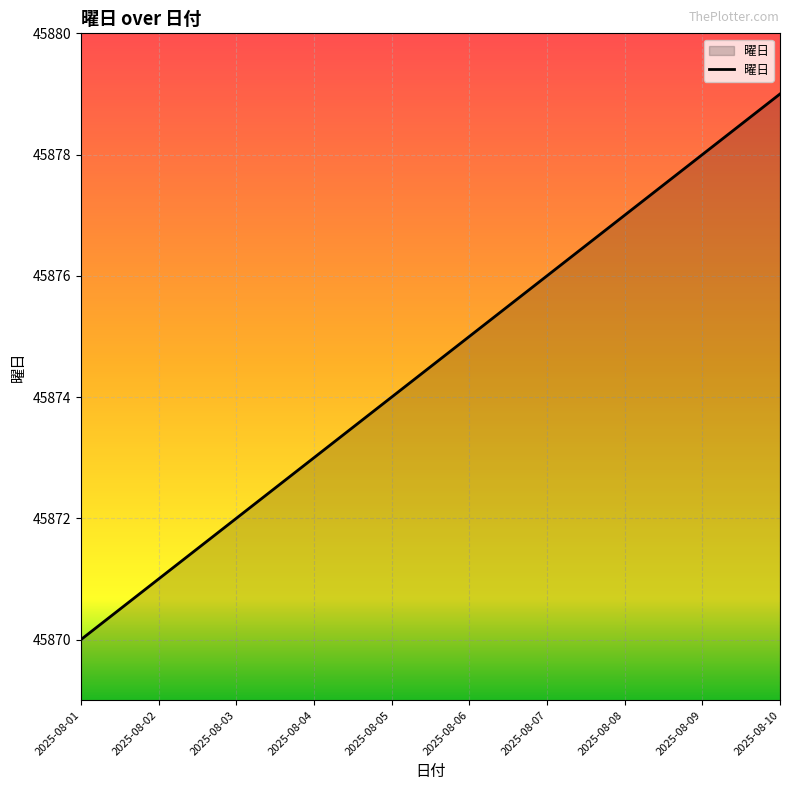

What is the smallest value displayed?

45870